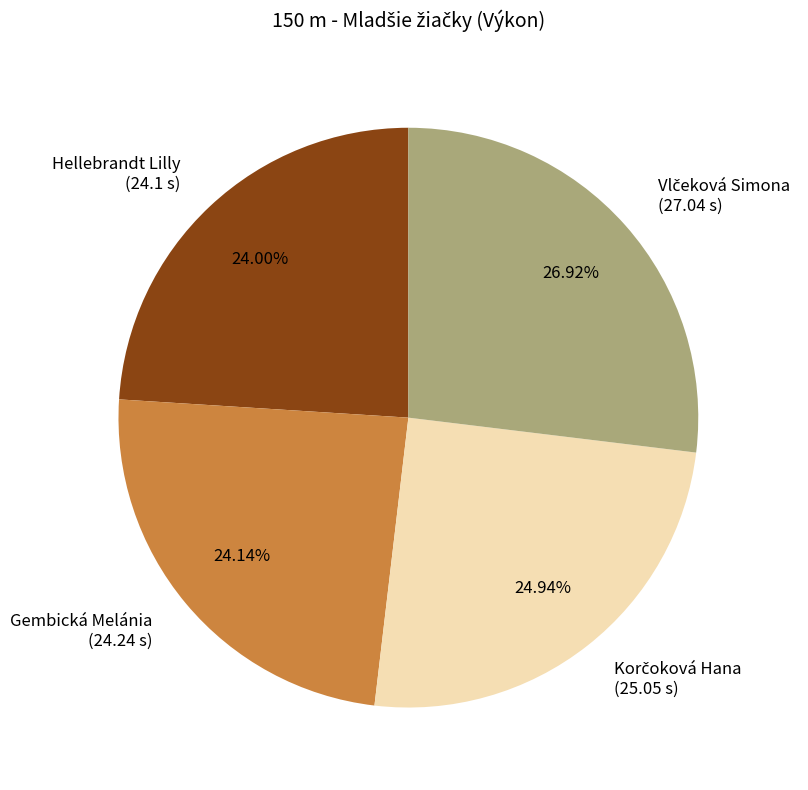

How many slices are in this pie chart?

4